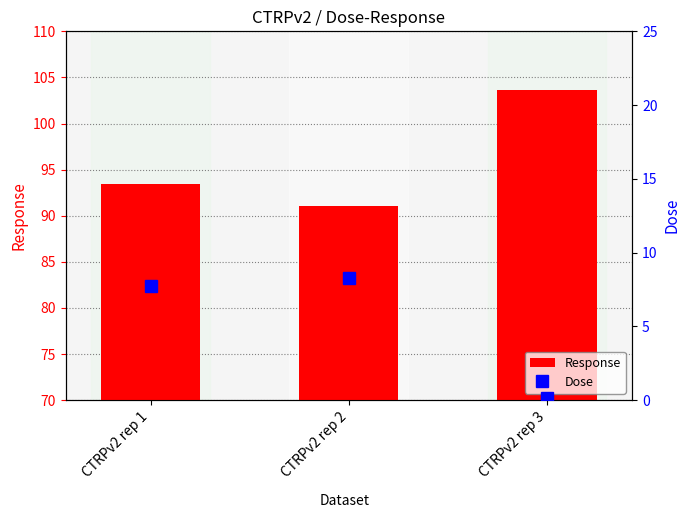

At CTRPv2 rep 2, list the series in order from largest to smallest.

Response, Dose